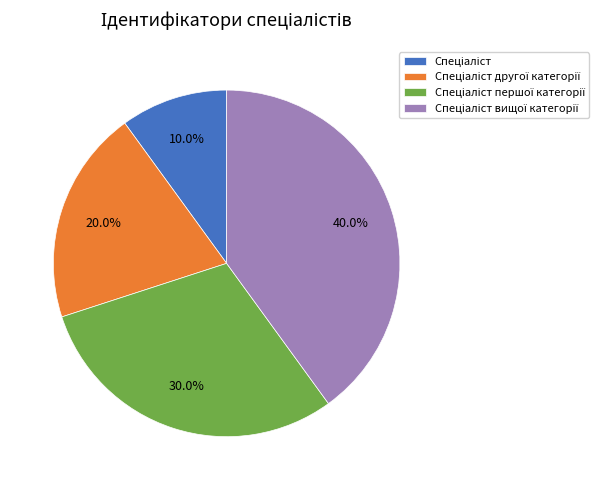

Does any single category account for the majority?

No